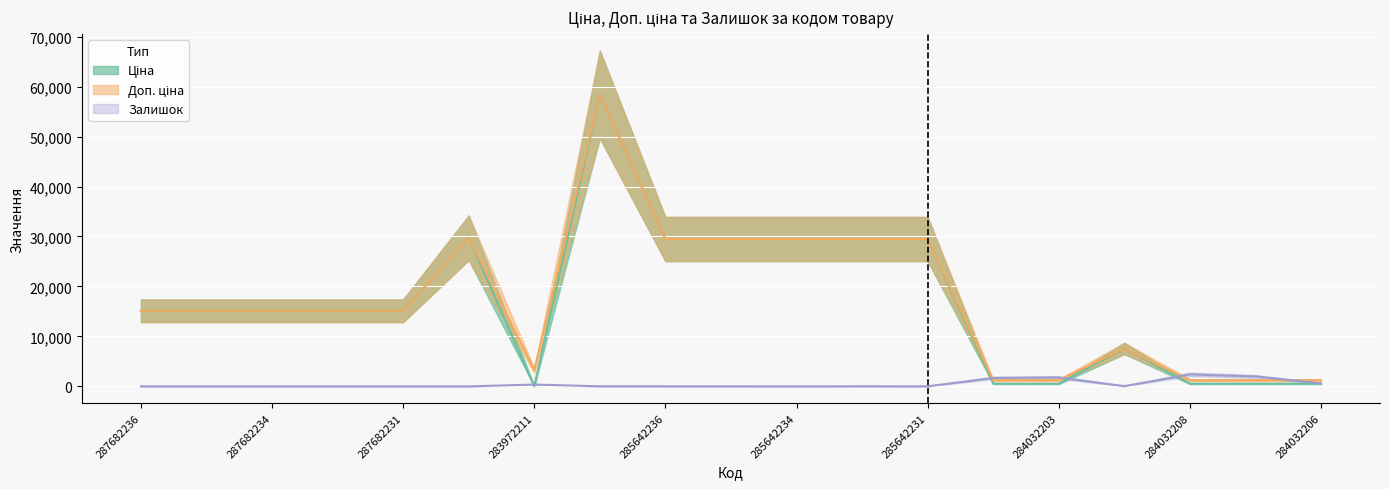

Between 287682231 and 284032208, which is larger?

287682231